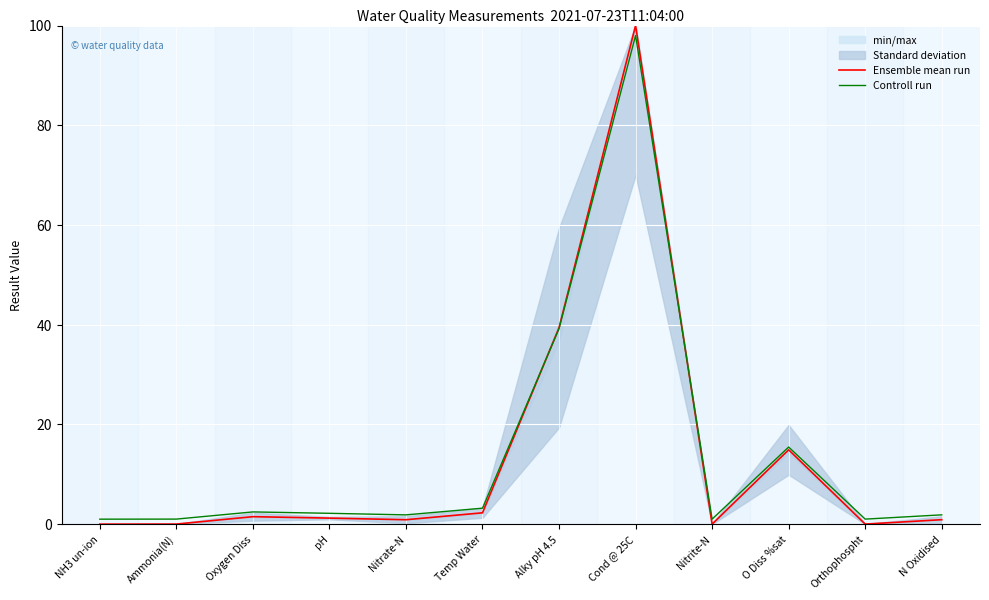

At which category is the sum across all series the highest?

Cond @ 25C